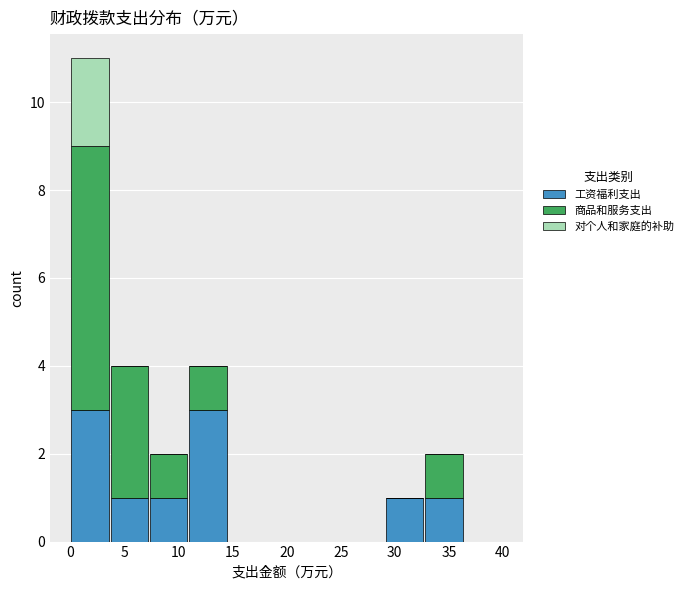

Reading left to right, transcribe this chart: for each stacked bar, give the range it covers on the x-axis and its total height. Neither the bar edges nor the heights are printed on the chart, so give them approximately, as read against the axes.

0.0 to 3.5: 11
3.5 to 7.5: 4
7.5 to 11.0: 2
11.0 to 14.5: 4
14.5 to 18.0: 0
18.0 to 22.0: 0
22.0 to 25.5: 0
25.5 to 29.0: 0
29.0 to 32.5: 1
32.5 to 36.5: 2
36.5 to 40.0: 0